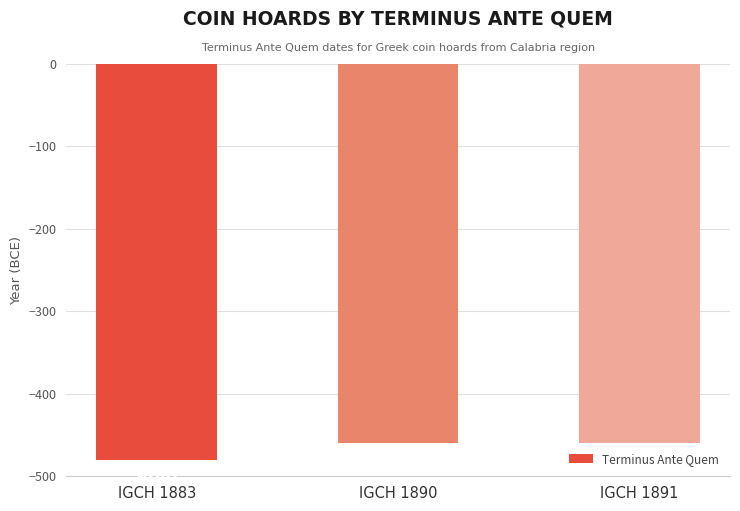

Reading right to left, list all the values displayed in this chart.

IGCH 1891=-460	IGCH 1890=-460	IGCH 1883=-480